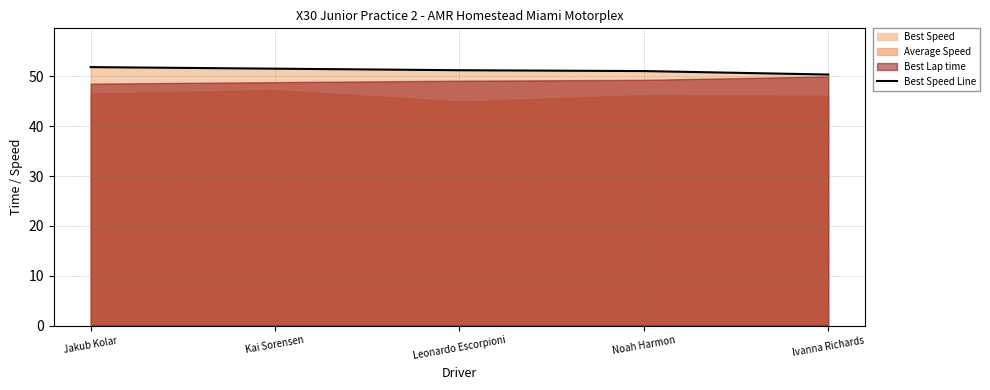

Rank the categories by value from highest to lowest.

Jakub Kolar, Kai Sorensen, Leonardo Escorpioni, Noah Harmon, Ivanna Richards